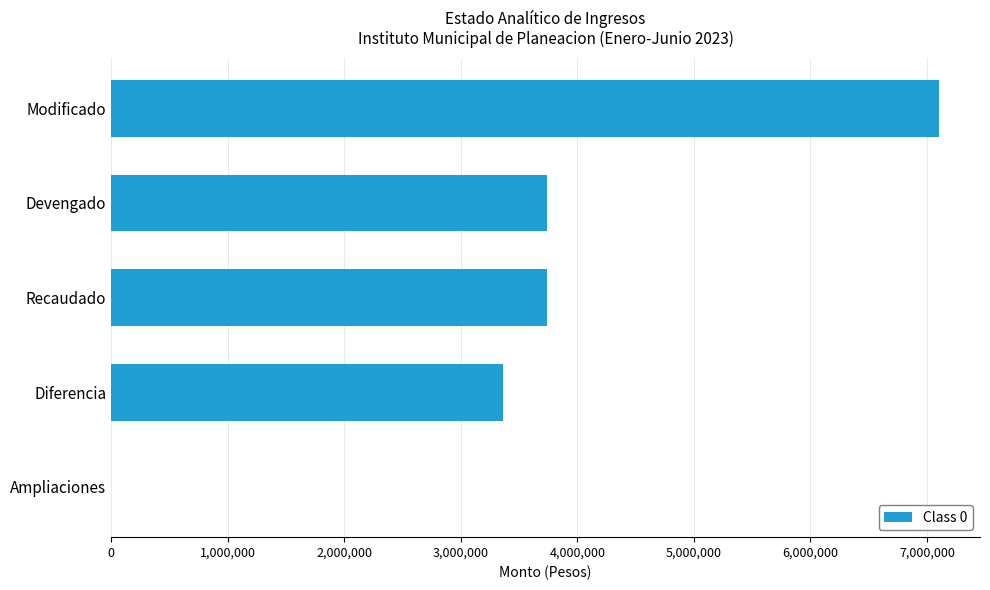

What is the sum of all values?

17938304.1